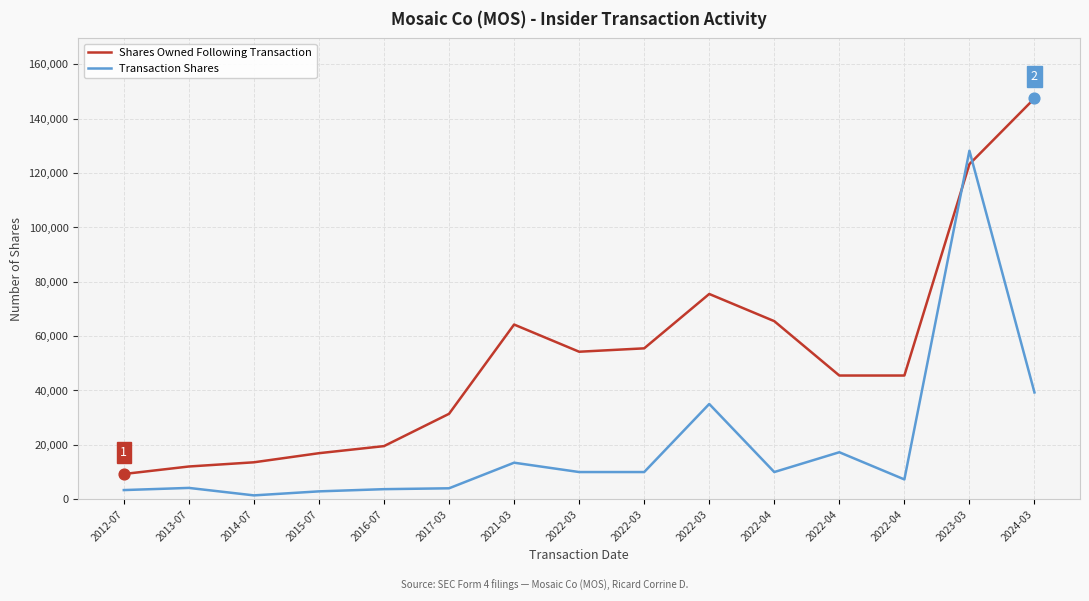

Does the chart have visible grid lines?

Yes